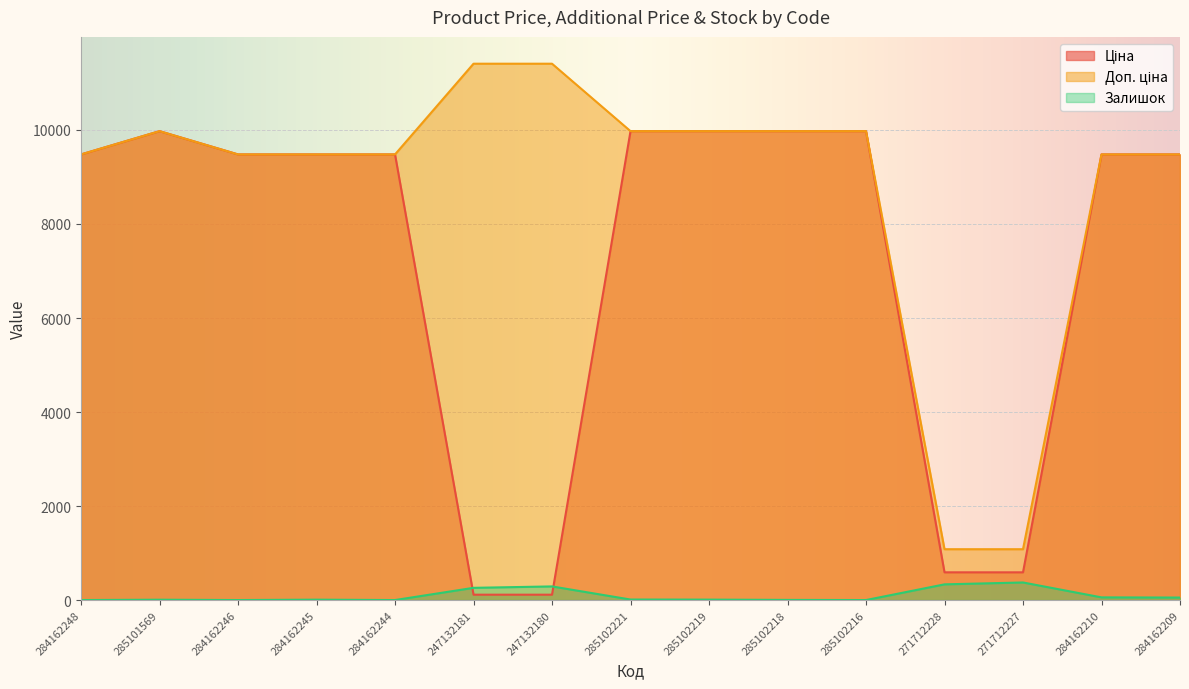

The Доп. ціна series shows 1081.7 at 271712228. True or false?

True